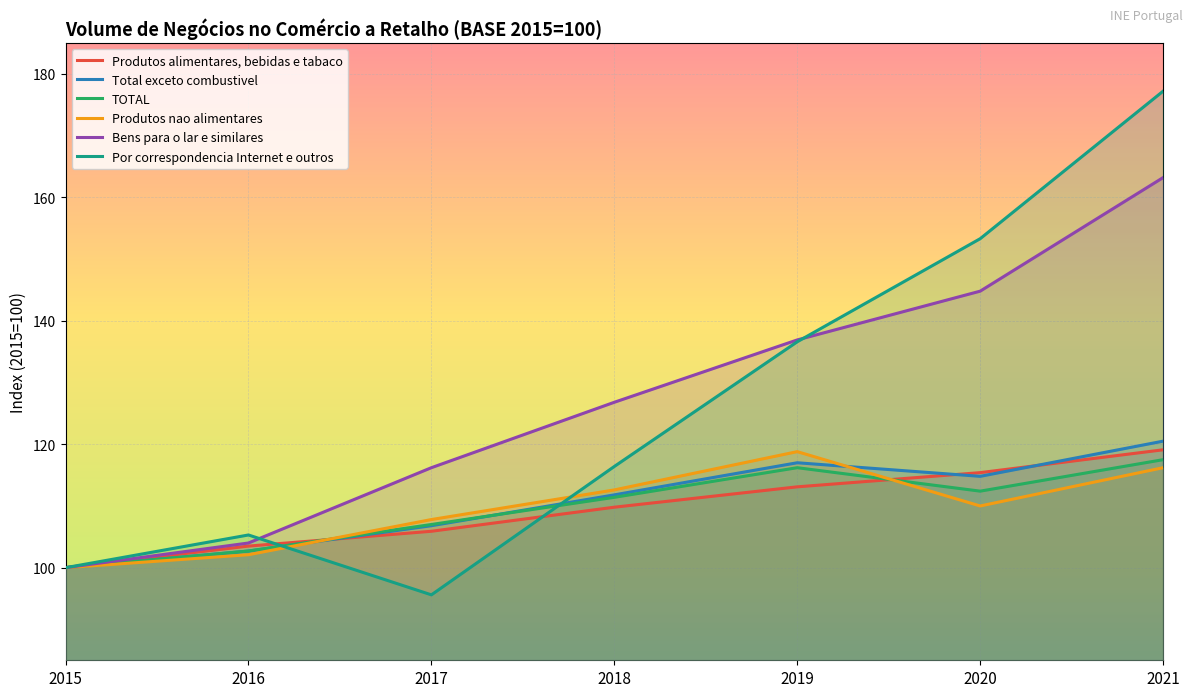

What is the difference between the maximum and minimum values in the Bens para o lar e similares series?

63.2